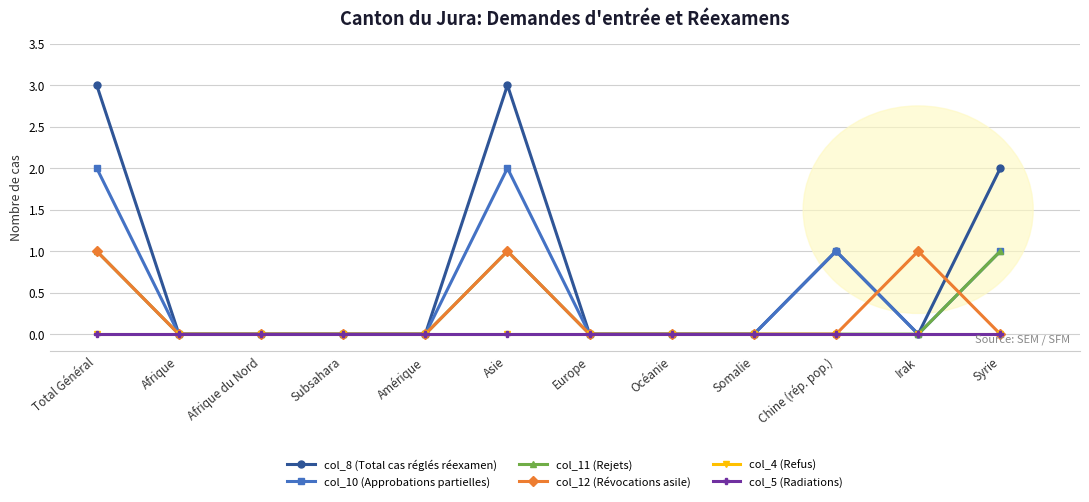

At which category is the sum across all series the highest?

Total Général